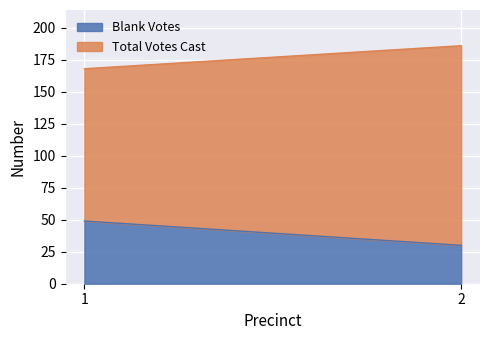

Which series has the largest total across all categories?

Total Votes Cast